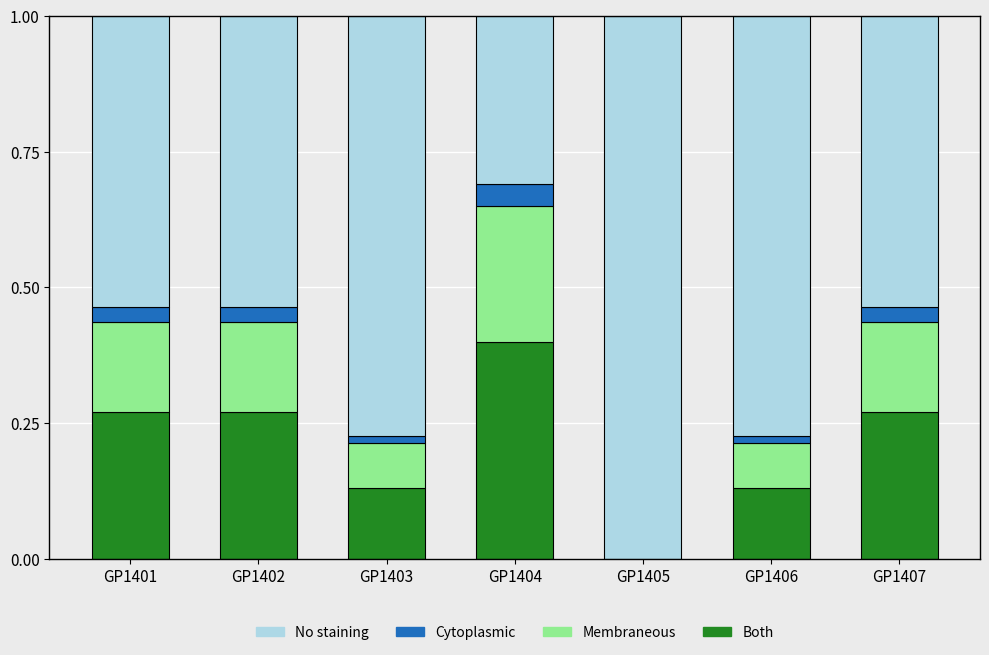

What is the total value across all series at GP1401?

1.0